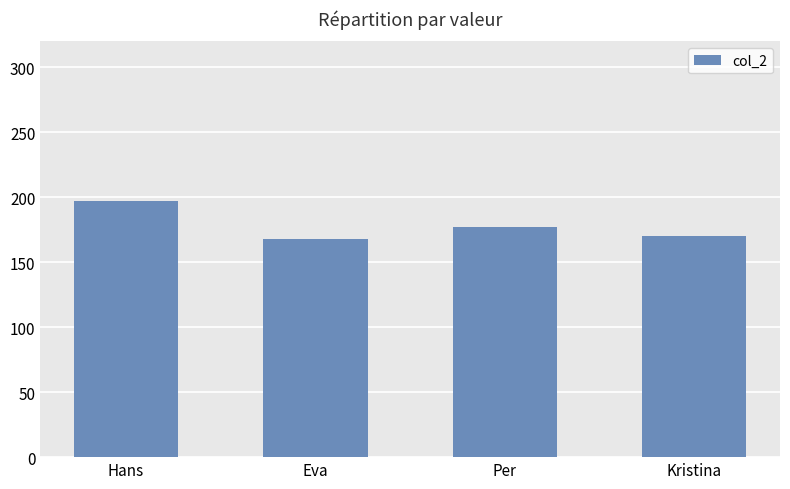

What is the label of the 3rd bar from the right?

Eva